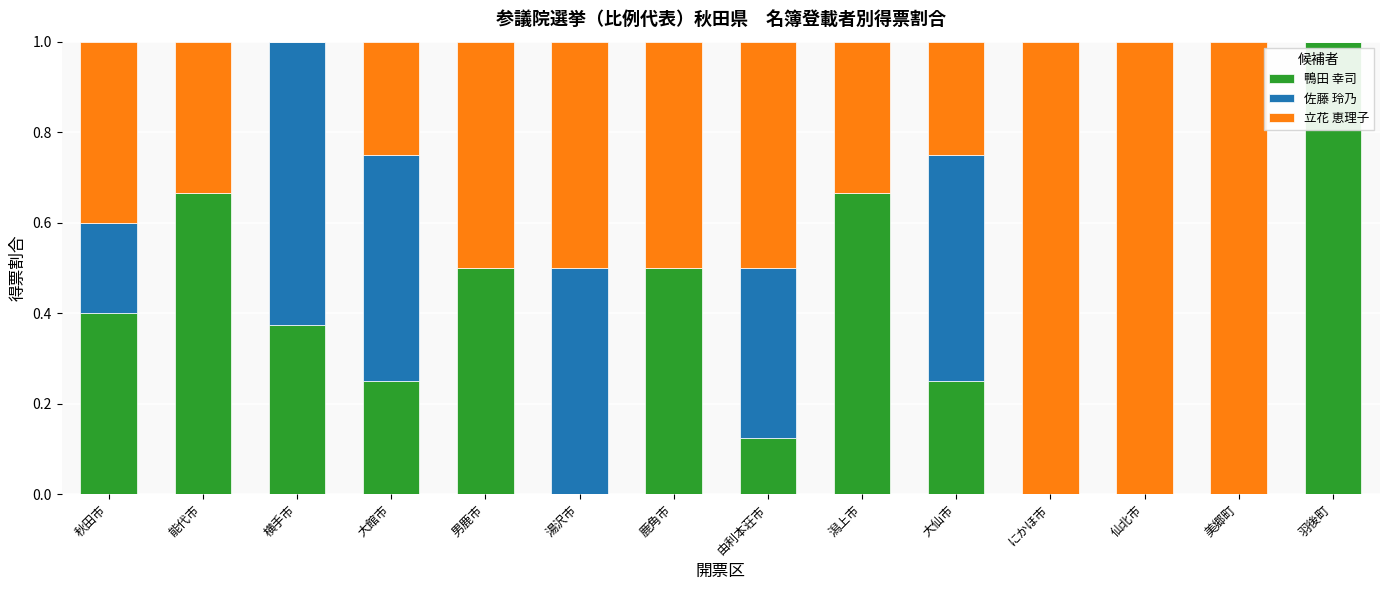

True or false: 鴨田 幸司 has a value of 0.0 at 湯沢市.

True